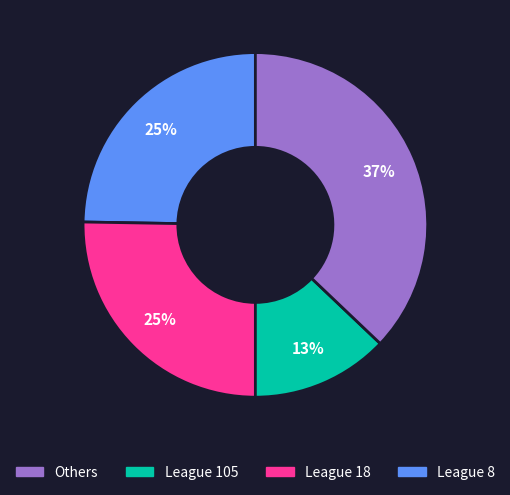

Is there a majority slice in this chart?

No